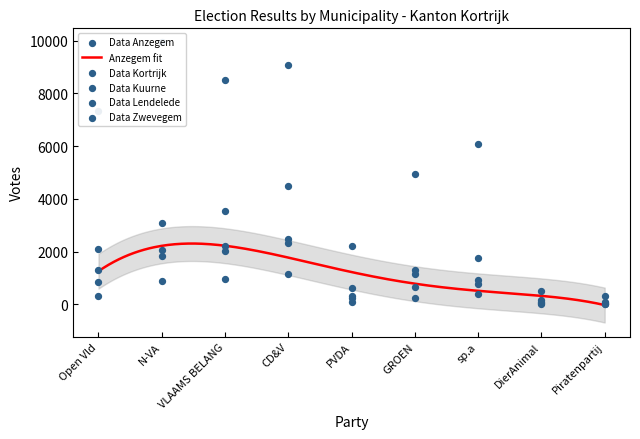

At how many categories does at least one series exceed 9023?

2